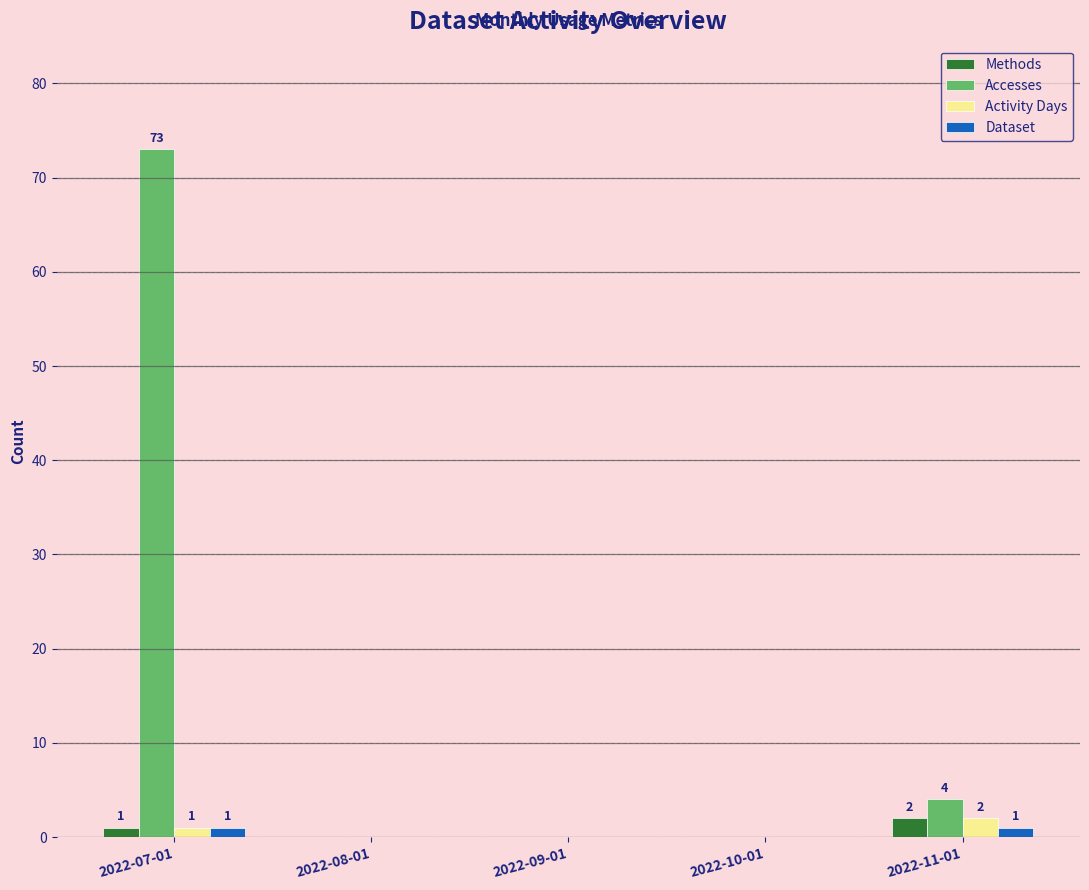

Which series changed the most between 2022-07-01 and 2022-08-01?

Accesses